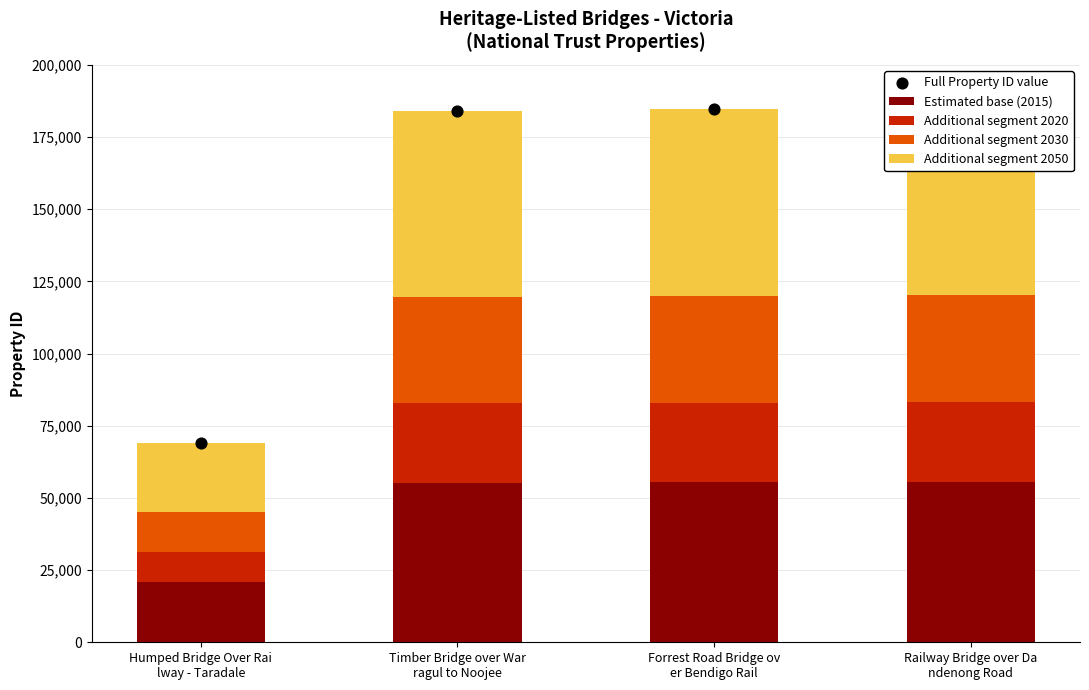

Which series contains the highest Y value?

Full Property ID value